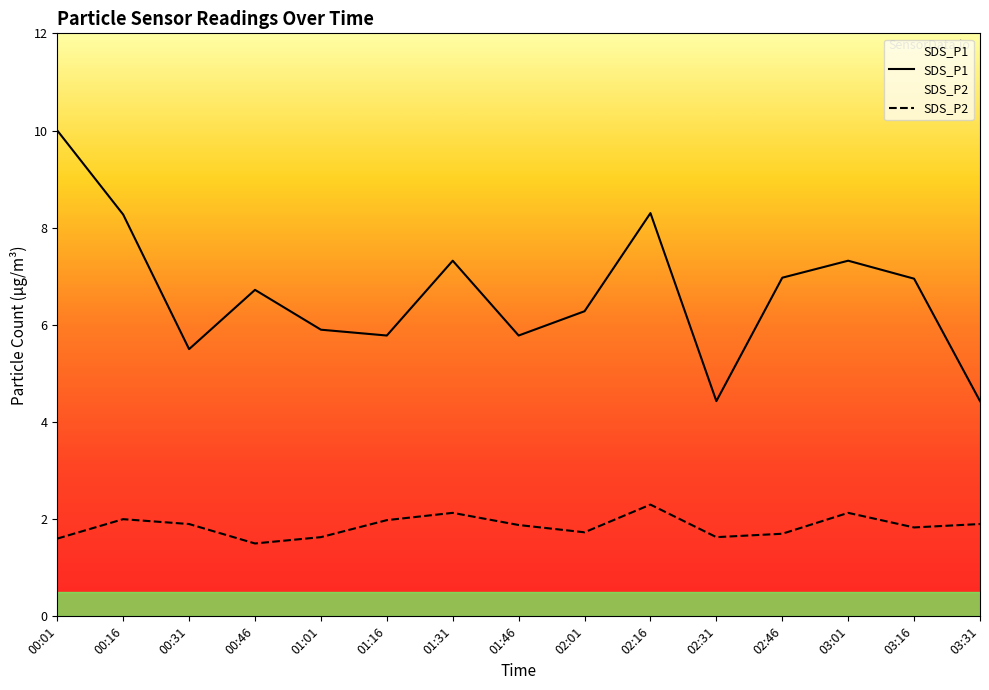

List the series in order of their peak value, lowest first.

SDS_P2, SDS_P1